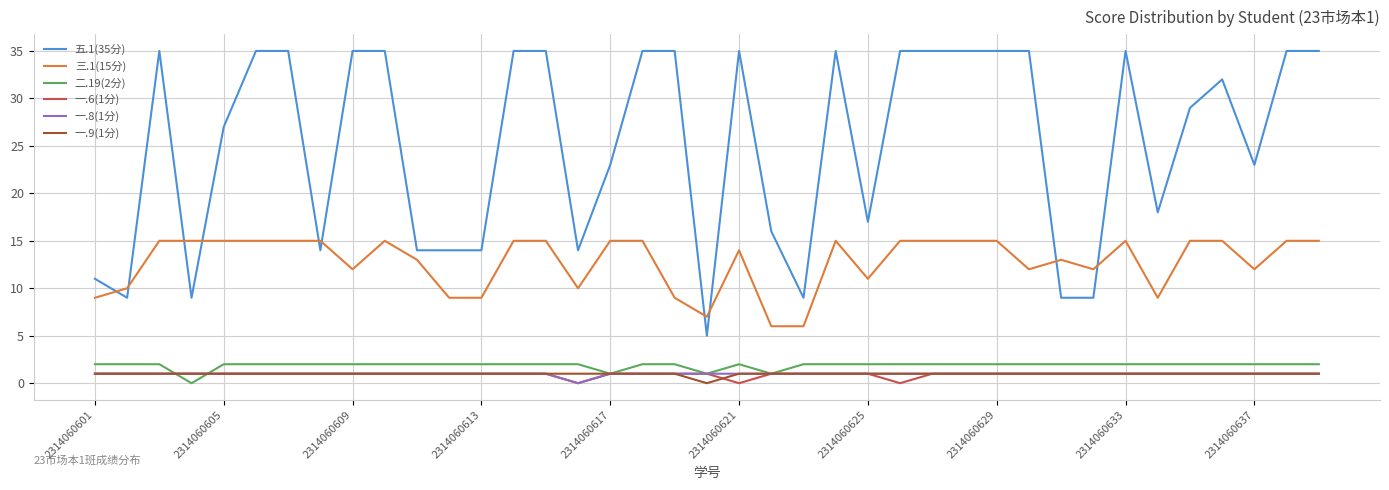

Which series has the largest range (max minus min)?

五.1(35分)